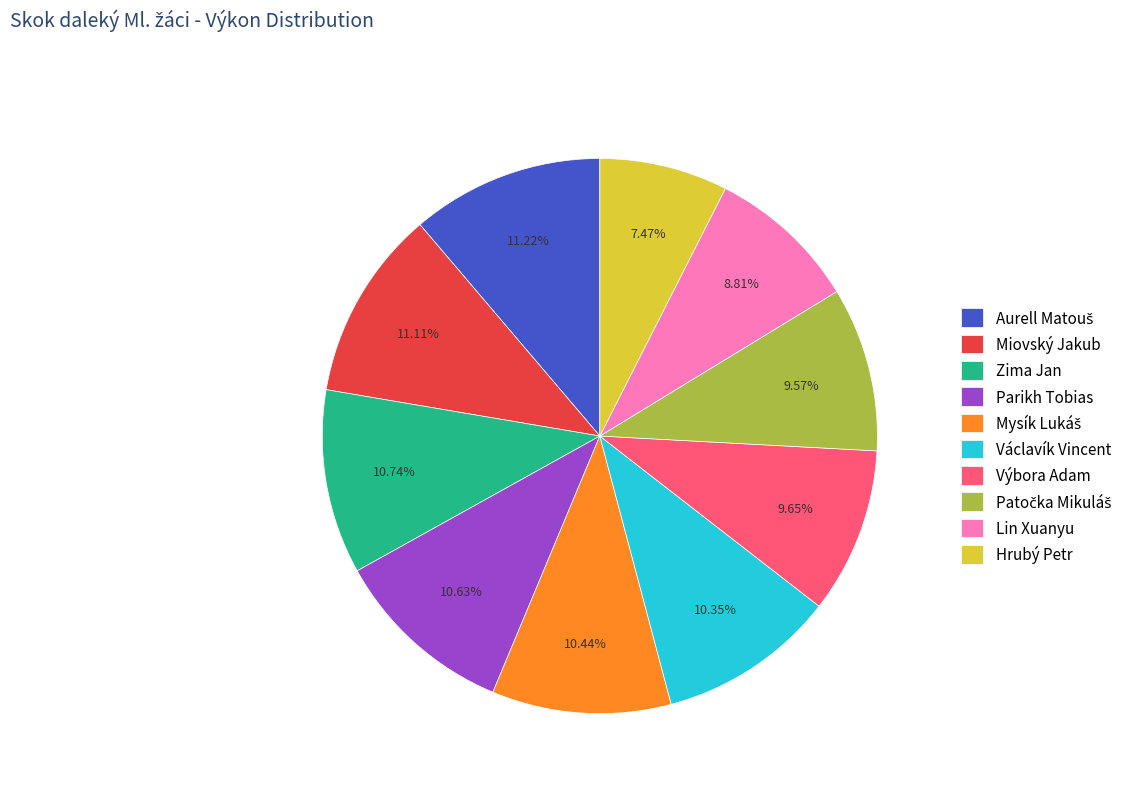

Between Hrubý Petr and Parikh Tobias, which is larger?

Parikh Tobias